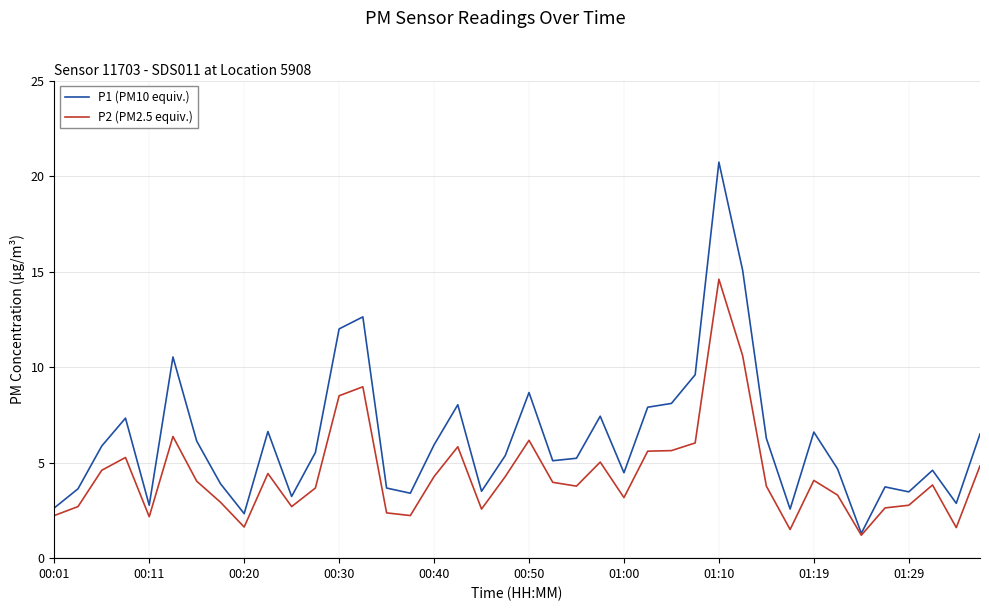

What is the maximum value for P1 (PM10 equiv.)?

20.7